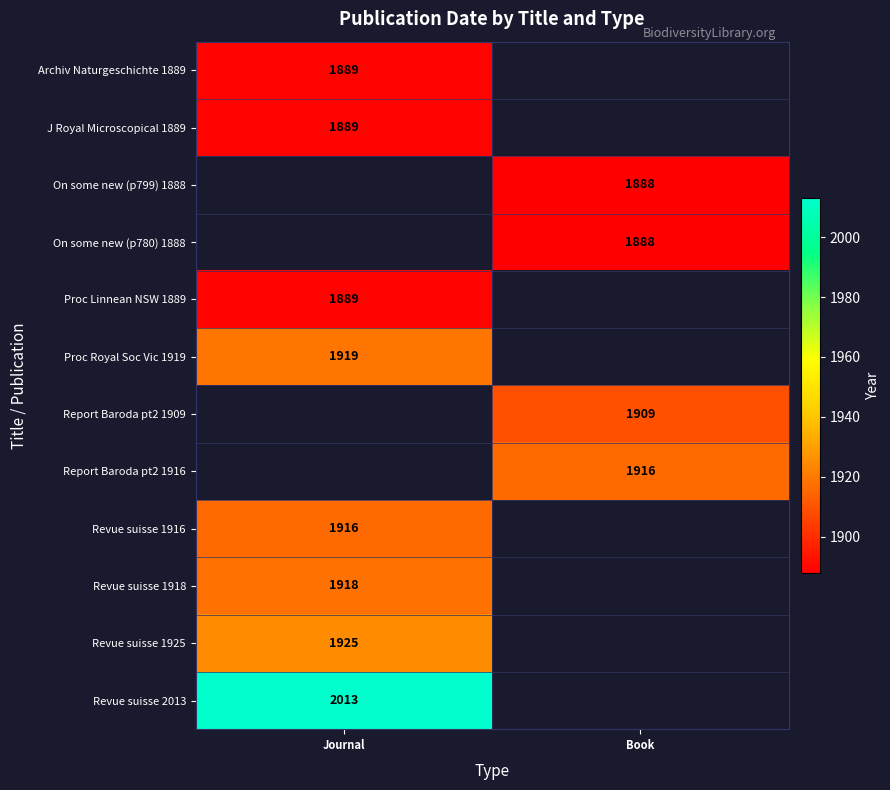

Is the value of Proc Royal Soc Vic 1919 at Journal greater than the value of Revue suisse 2013 at Journal?

No